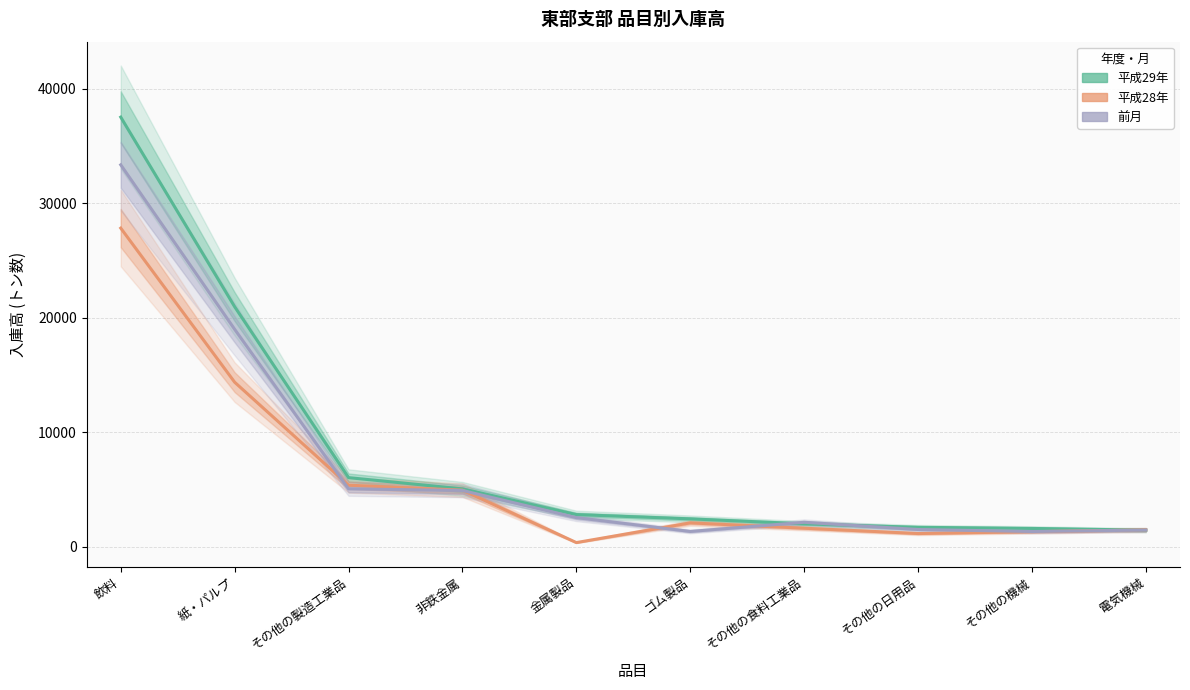

Which label corresponds to the largest value in the chart?

飲料